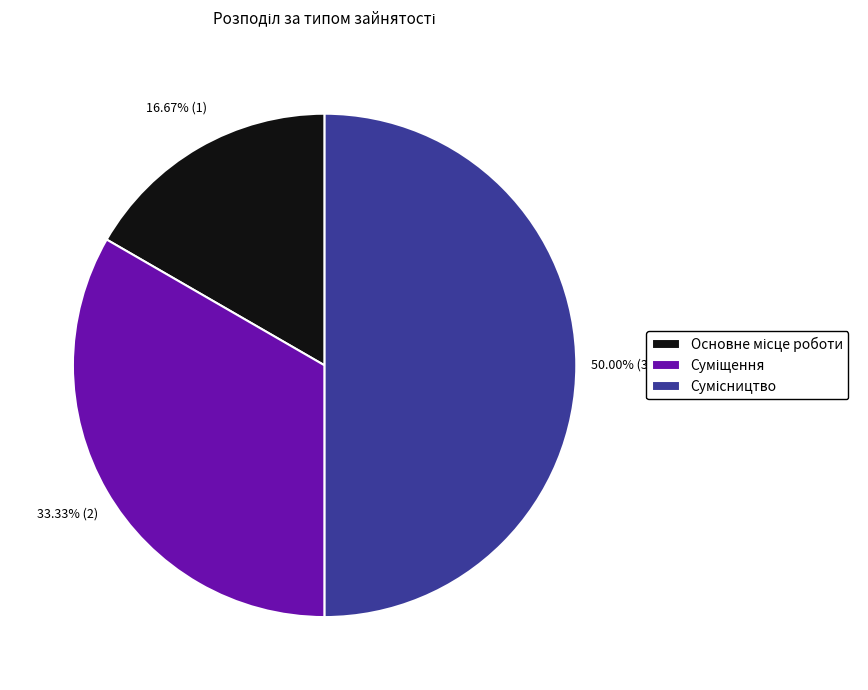

How many slices are in this pie chart?

3